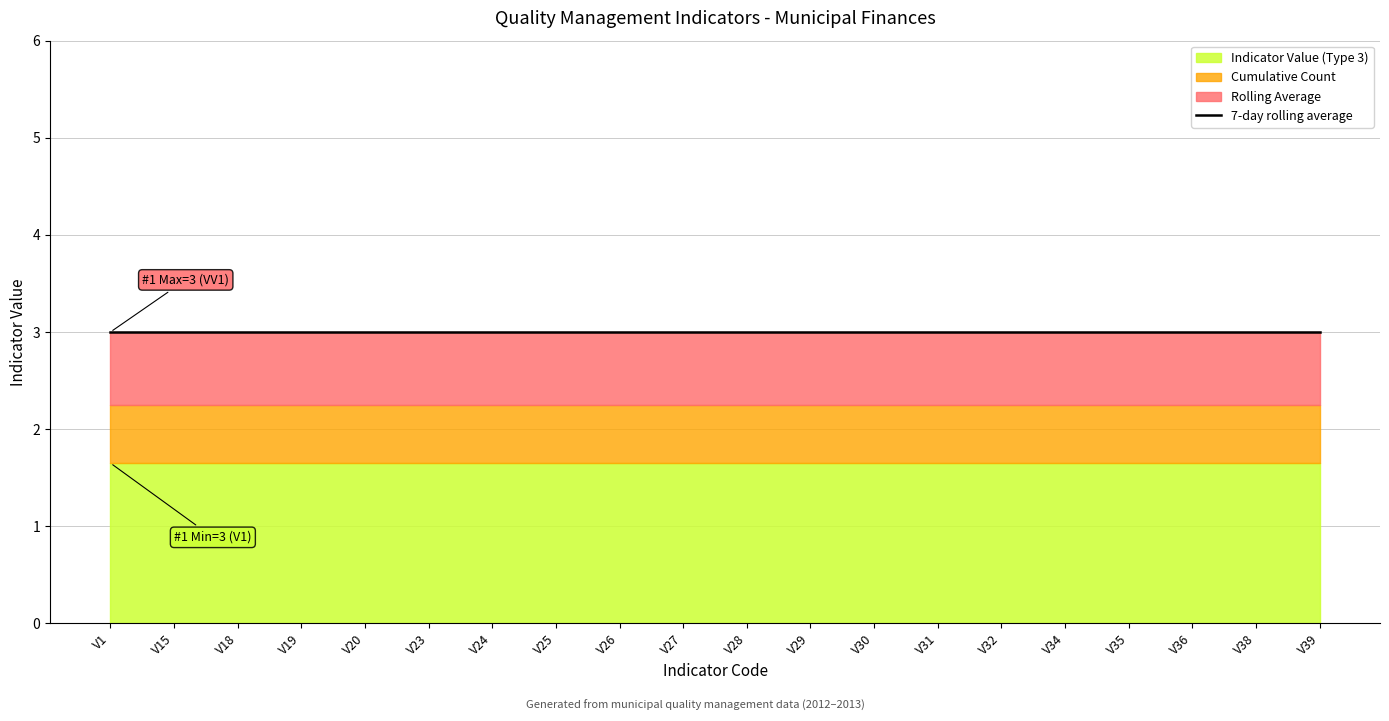

True or false: Rolling Average and Indicator Value (Type 3) cross at least once.

False